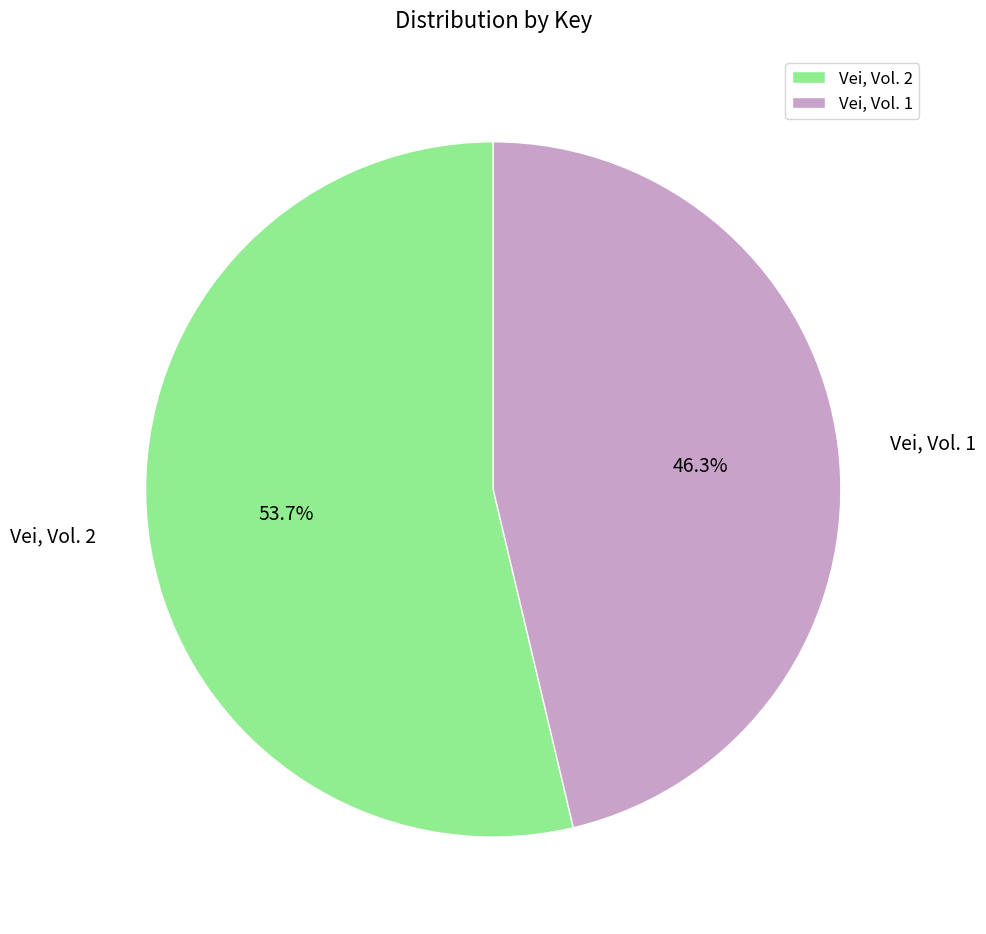

To the nearest percent, what is the combined percentage of Vei, Vol. 1 and Vei, Vol. 2?

100%